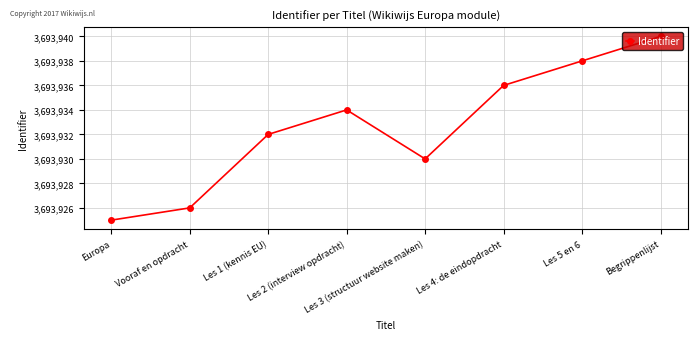

What is the value of the 8th point from the left?

3693940